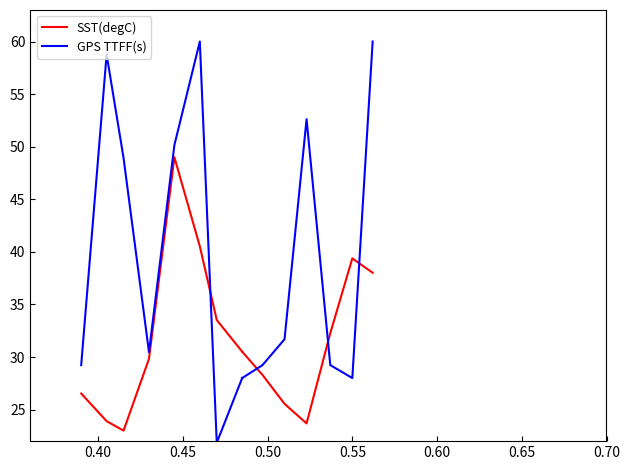

List the series in order of their overall mean, lowest first.

SST(degC), GPS TTFF(s)